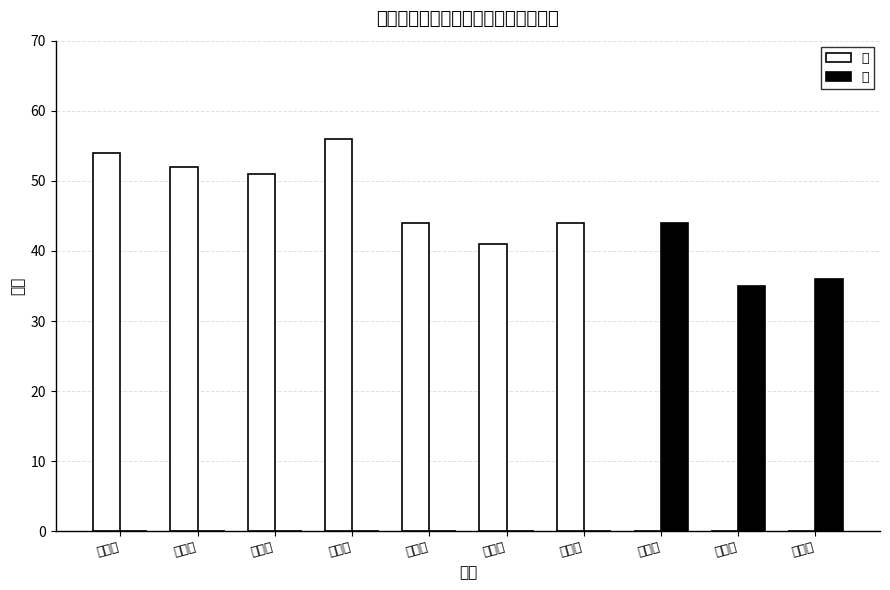

Count the number of data series in this chart.

2